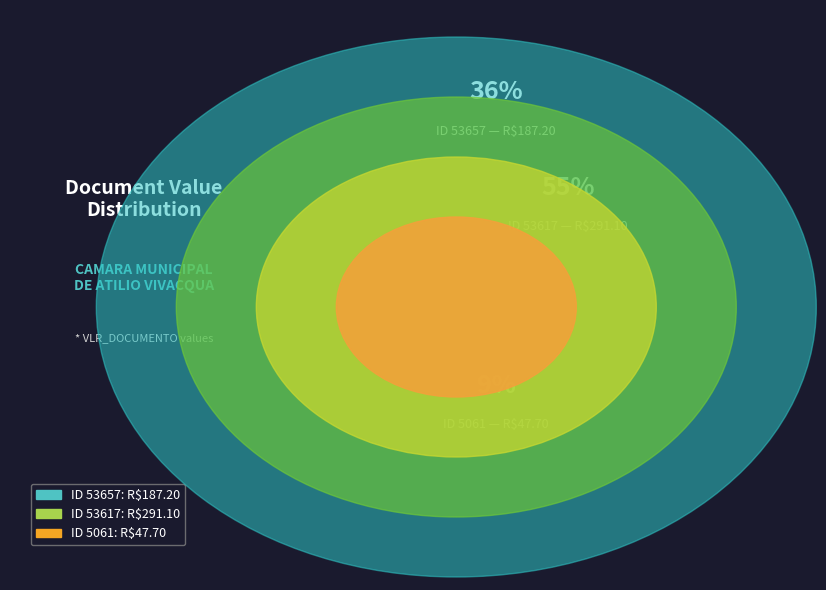

The 53617 slice represents 69% of the pie. True or false?

False